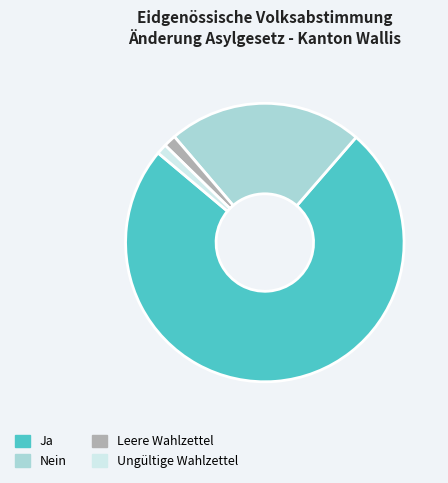

How many segments does this pie chart have?

4